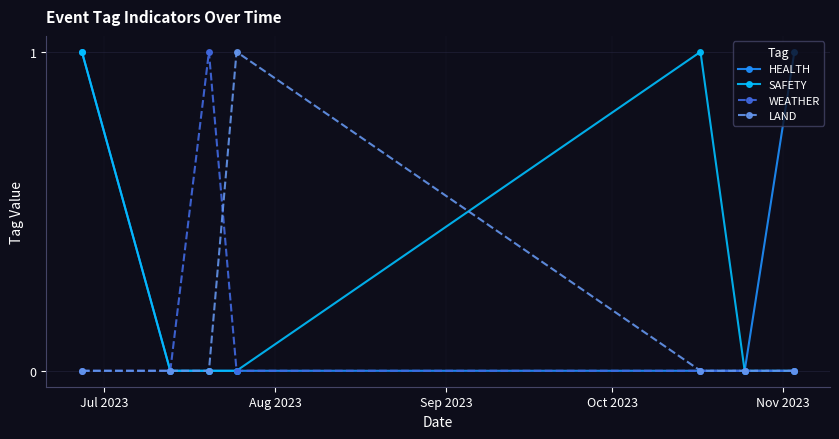

Count the number of categories in the chart.

7